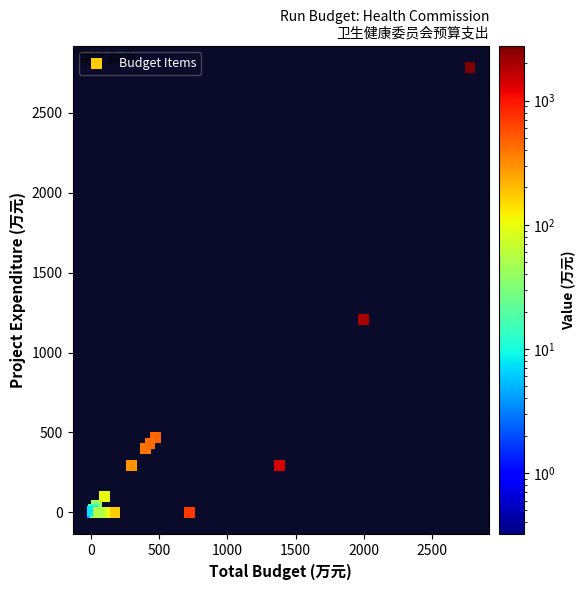

What Y value in the scatter plot is closest to 1391?

1208.1